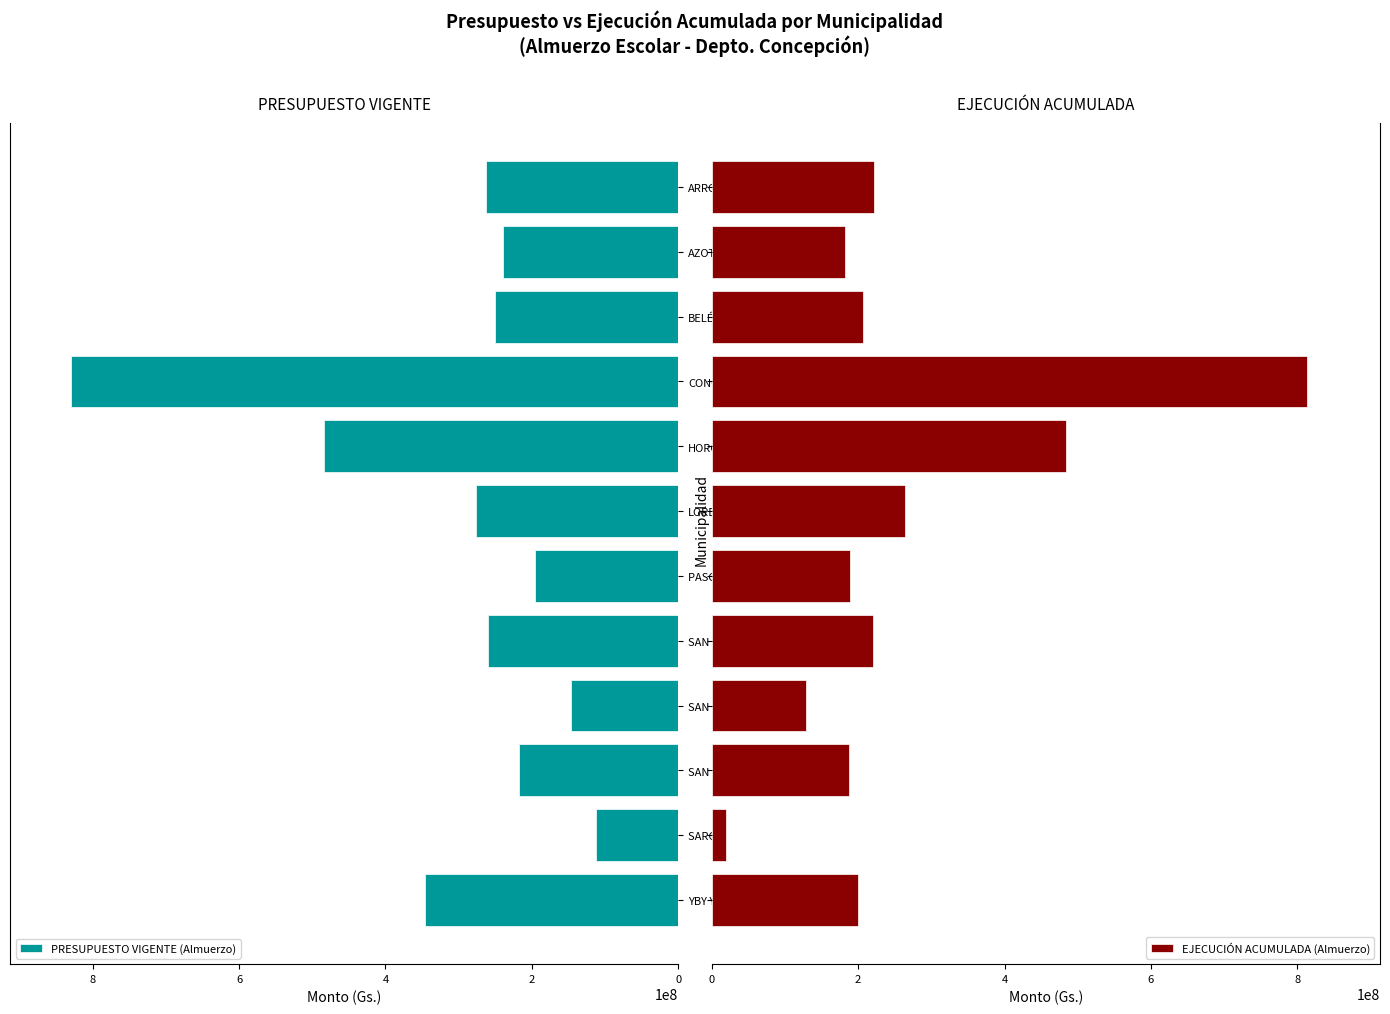

What is the difference between the maximum and minimum values in the PRESUPUESTO VIGENTE (Almuerzo) series?

717175182